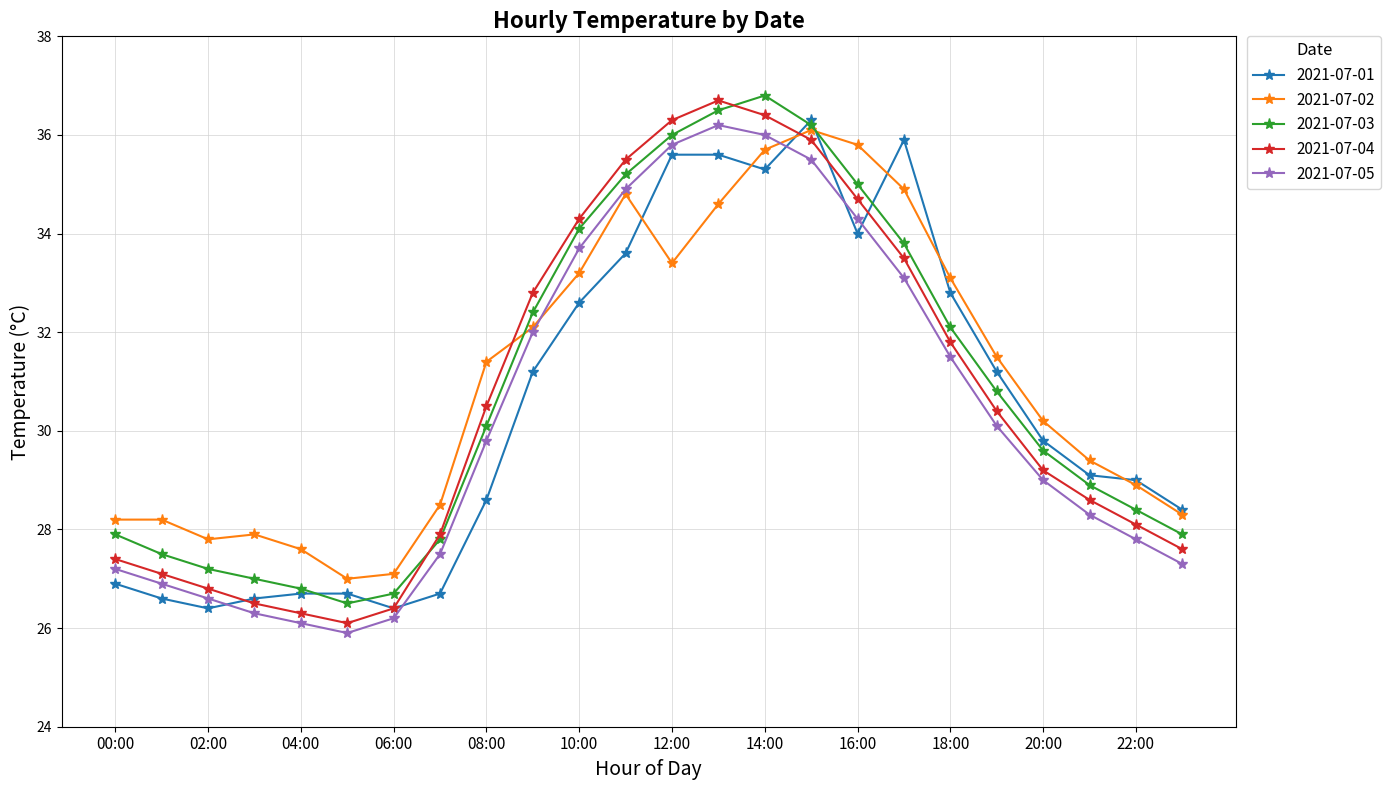

True or false: 2021-07-05 has more than 1 points higher than both neighbors.

False